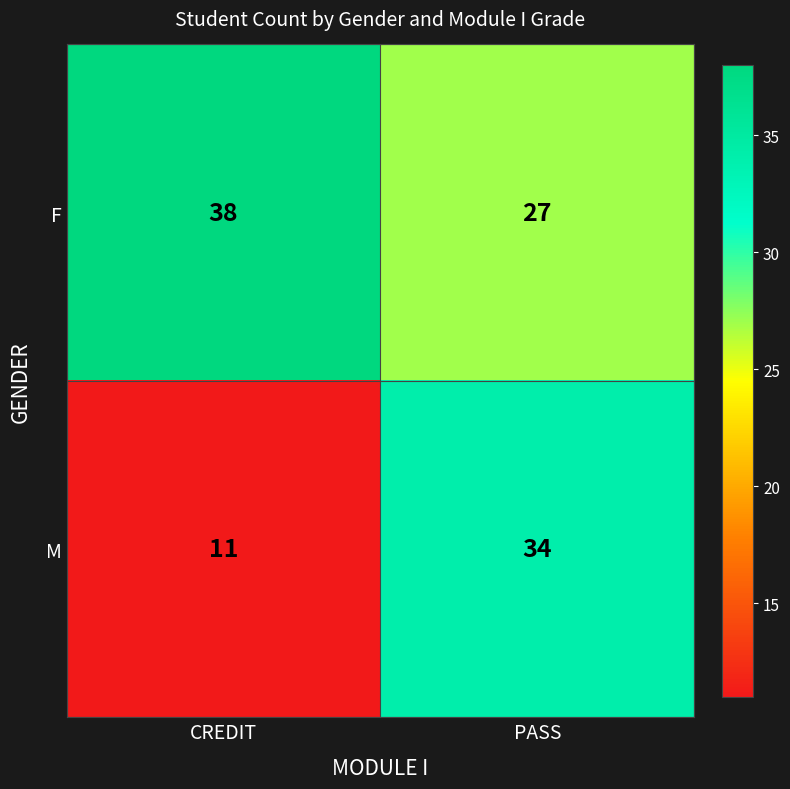

Rank the series by their average value, from highest to lowest.

F, M